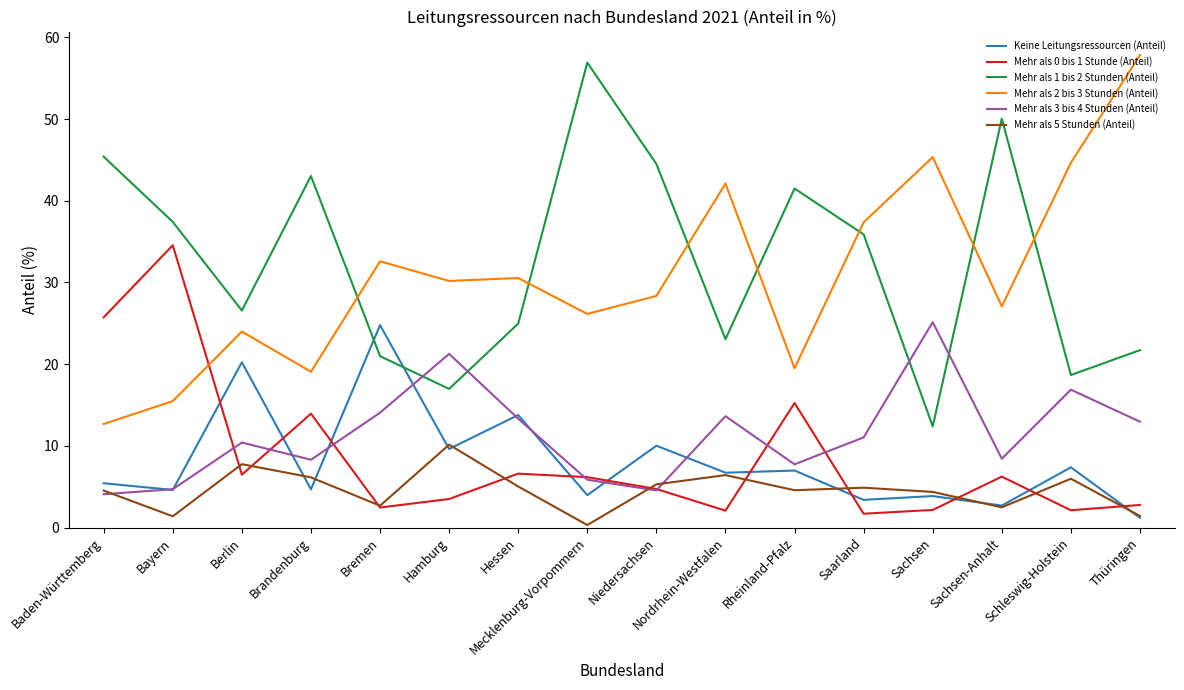

What is the difference between the second highest and minimum values in the Mehr als 5 Stunden (Anteil) series?

7.4